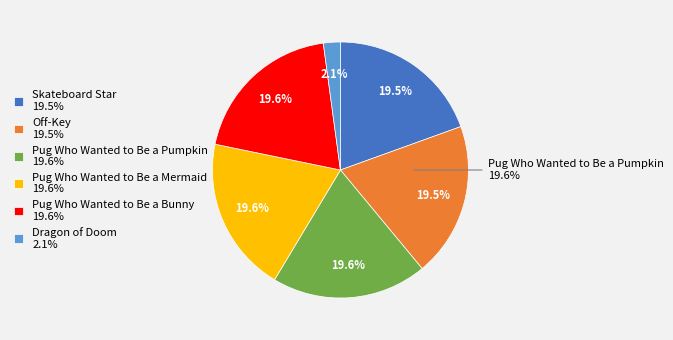

How many slices are in this pie chart?

6